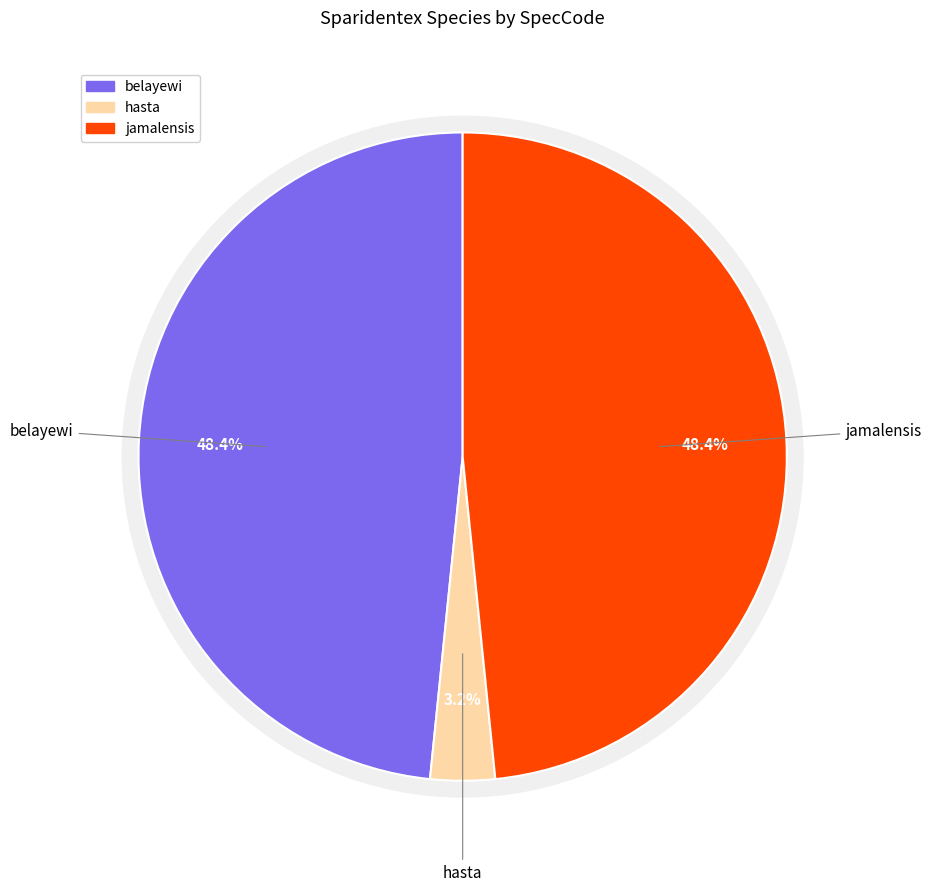

Which slice is the largest?

belayewi